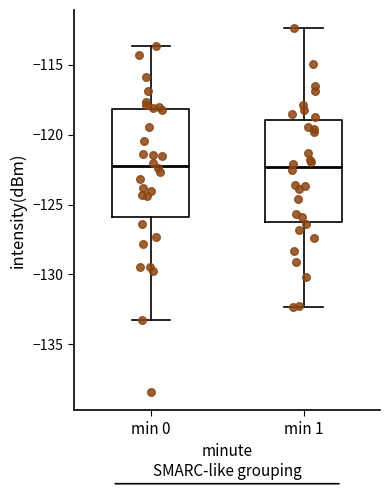

Reading left to right, read every box against the y-axis: the position of its median line, the range the box covers, and the ends of its whiskers. The values are not printed on the chart, so give them approximately, as read against the axis.

min 0: median -122.0, box -126.0 to -118.0, whiskers -133.5 to -113.5
min 1: median -122.5, box -126.5 to -119.0, whiskers -132.5 to -112.5